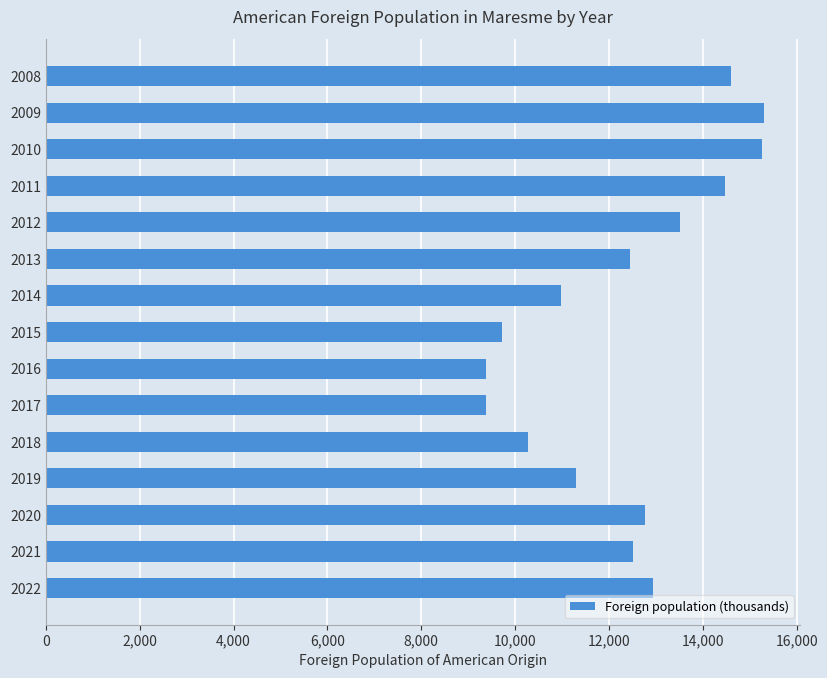

What is the change in value from 2021 to 2011?

+1958